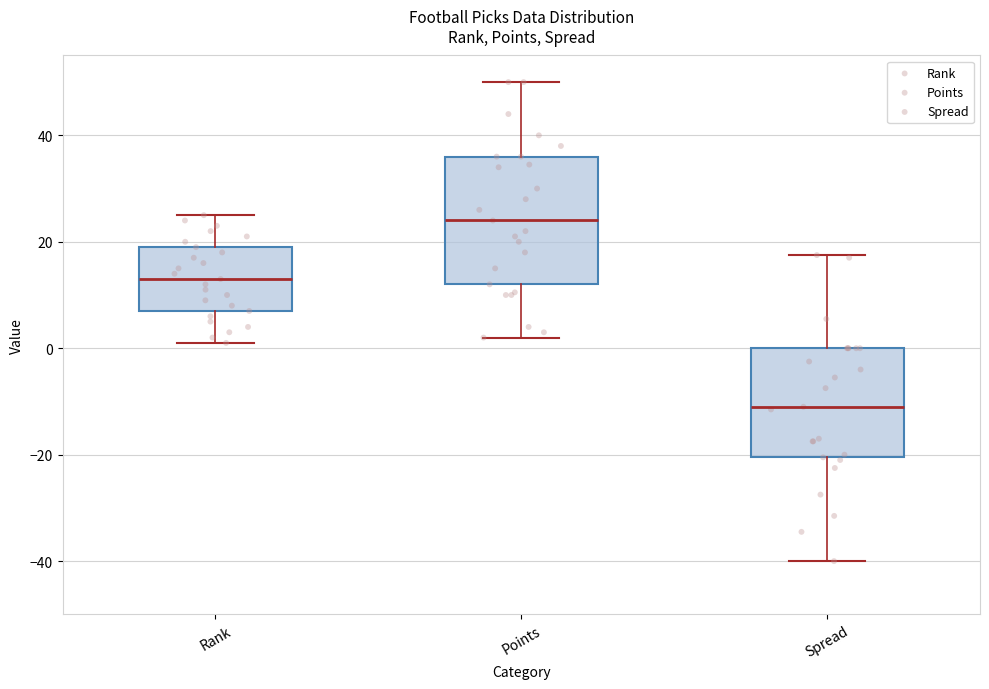

Which box has the lowest median line?

Spread